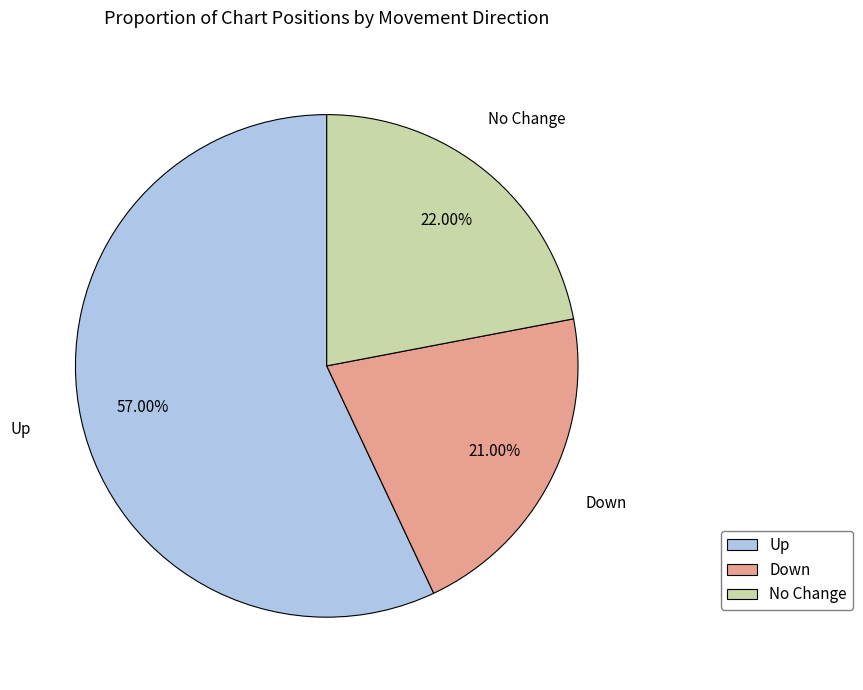

Which category has the smallest portion of the pie?

Down